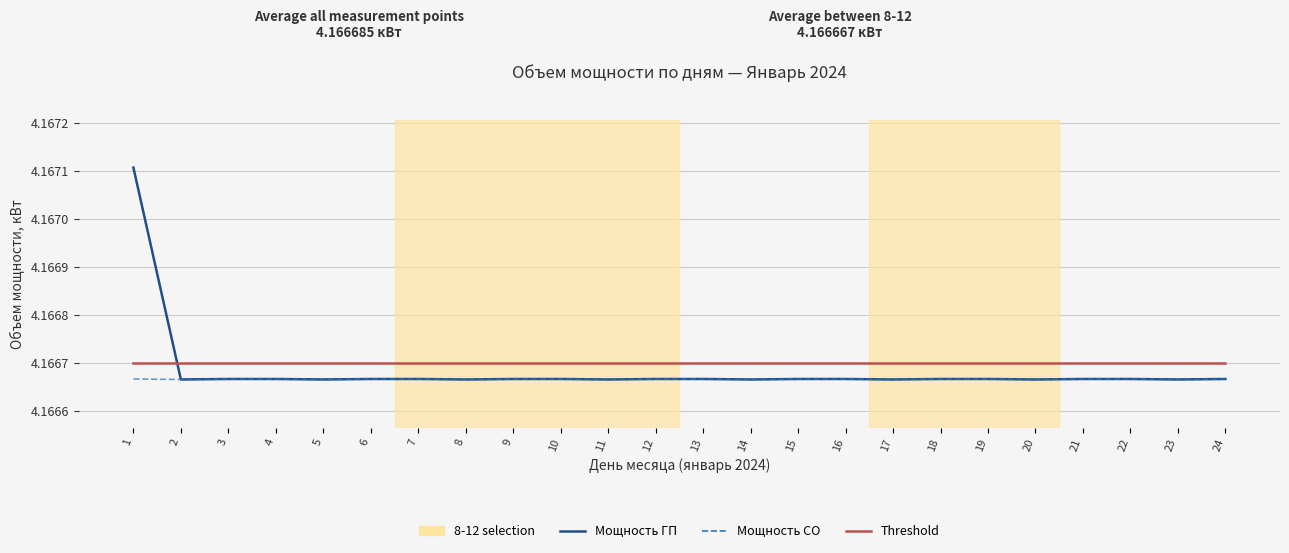

Which series has the largest range (max minus min)?

Мощность ГП